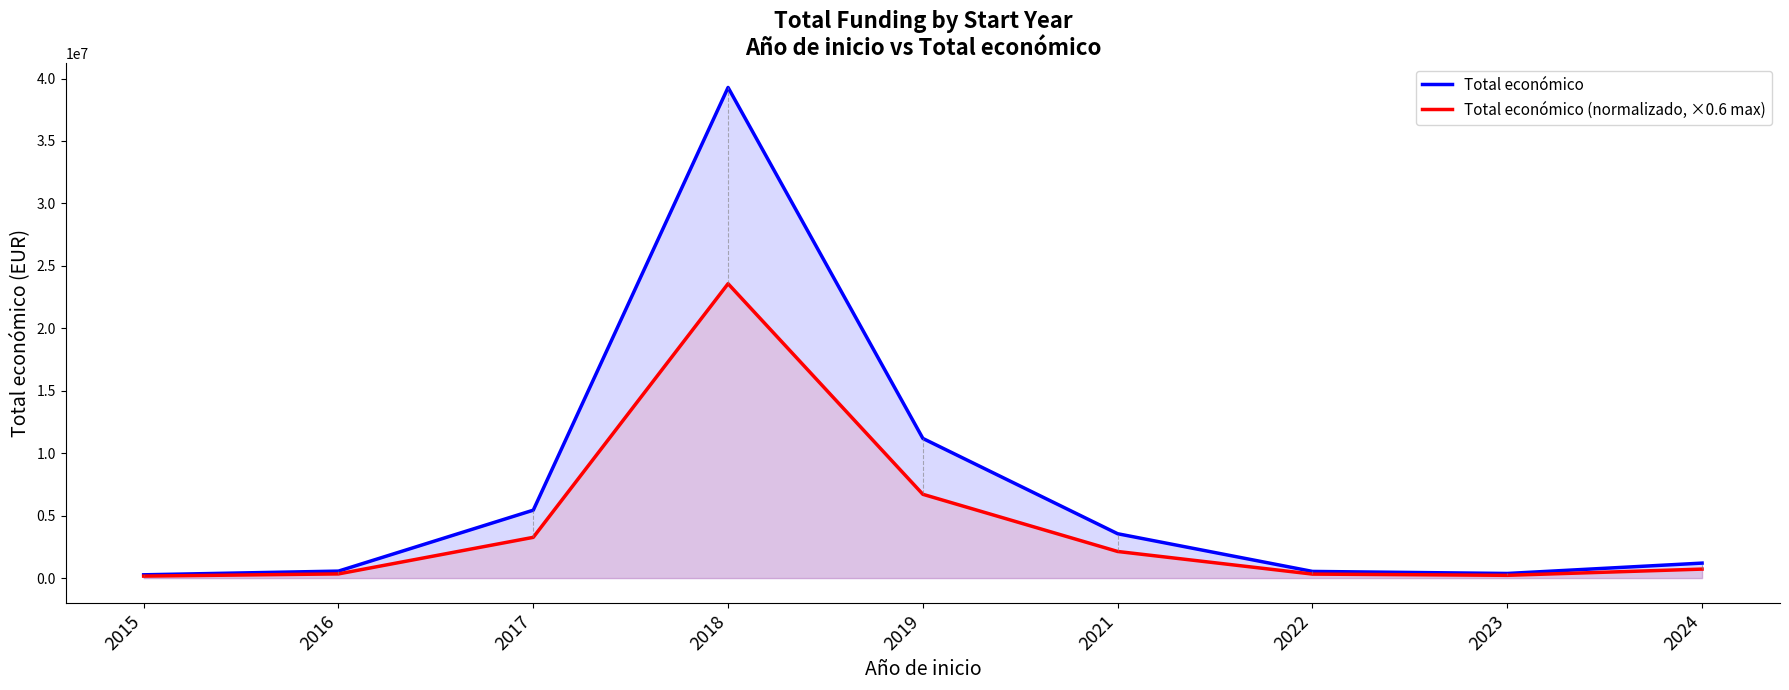

What is the average value of the Total económico (normalizado, ×0.6 max) series?

4158708.9